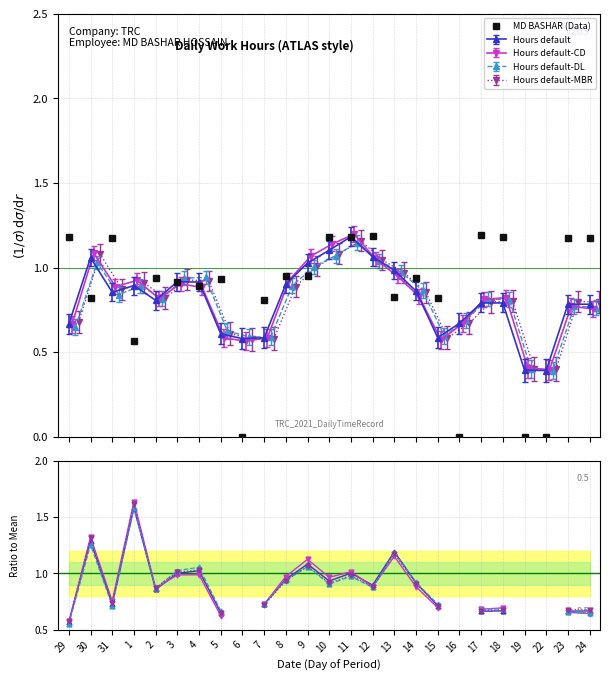

What position from the right is 1?

22